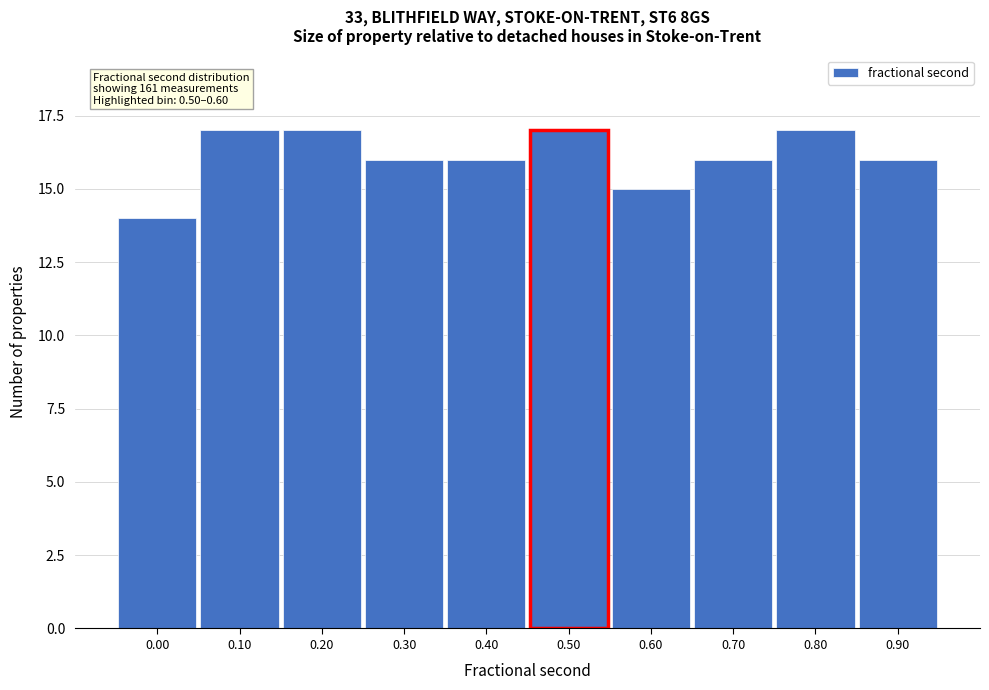

Reading left to right, transcribe all the data shown in this chart.

14	17	17	16	16	17	15	16	17	16